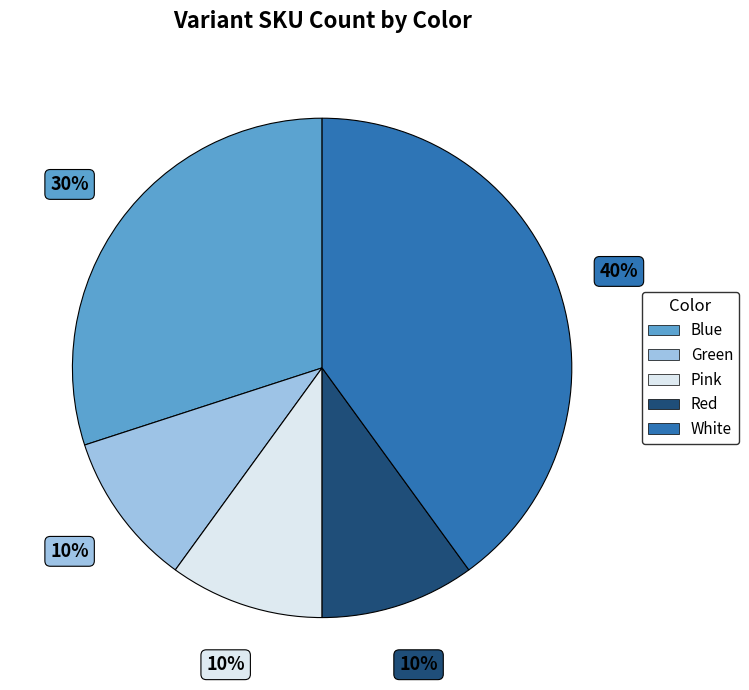

Is there any slice that represents more than half of the pie?

No